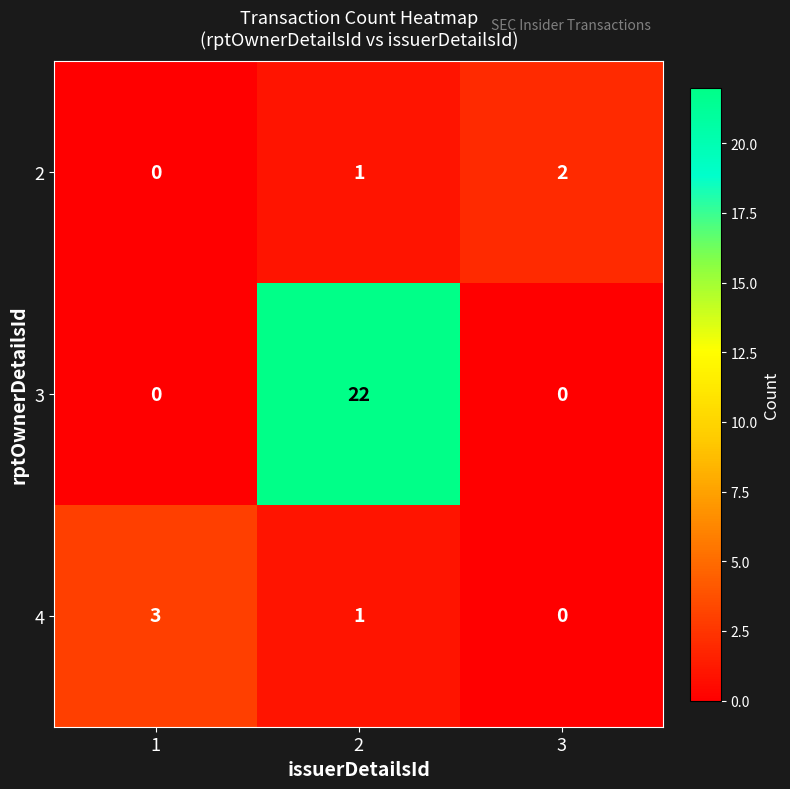

How many distinct data groups are displayed?

3